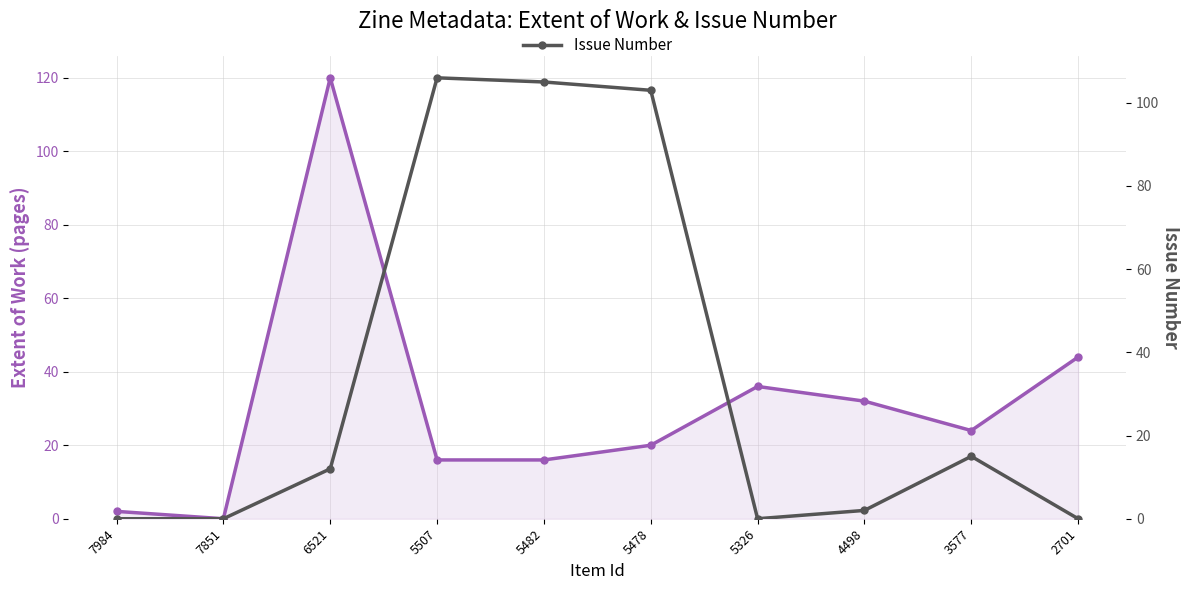

What is the sum of the Issue Number values at 5482 and 5326?

105